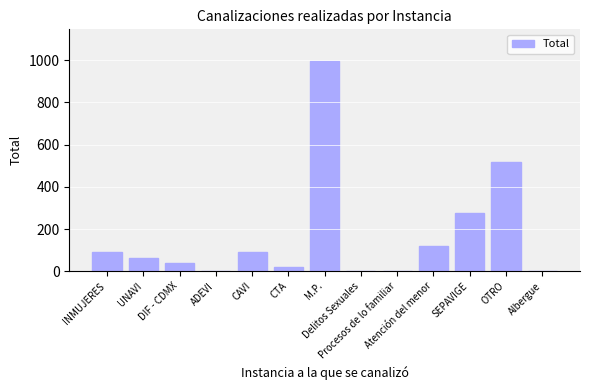

Where is the data nearest to the value 499?

OTRO